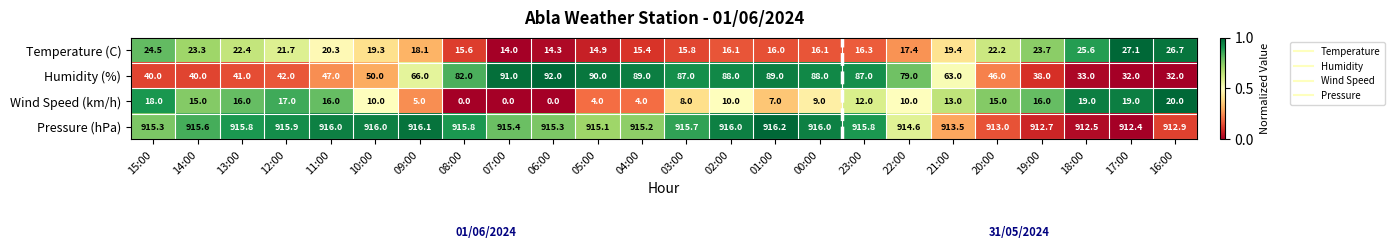

At which label does Temperature (C) first exceed 19?

15:00